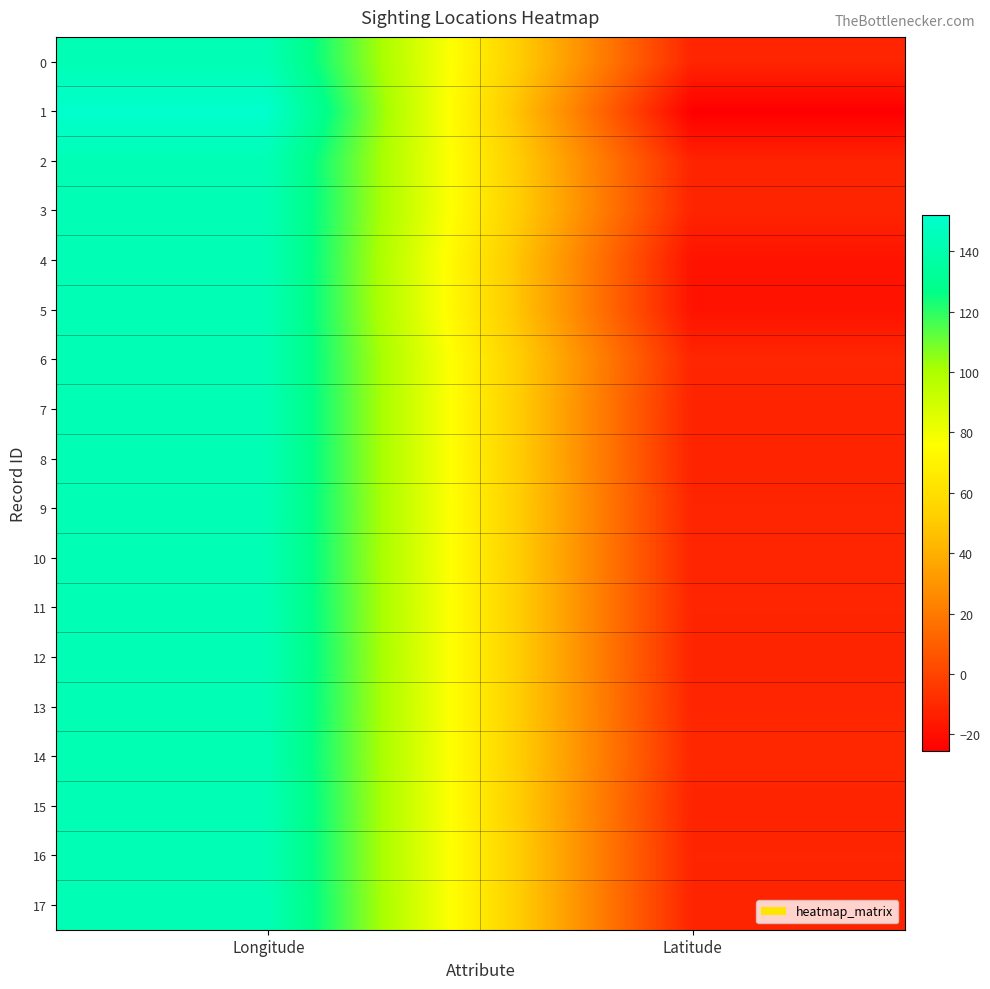

Between Longitude and Latitude, which is larger?

Longitude